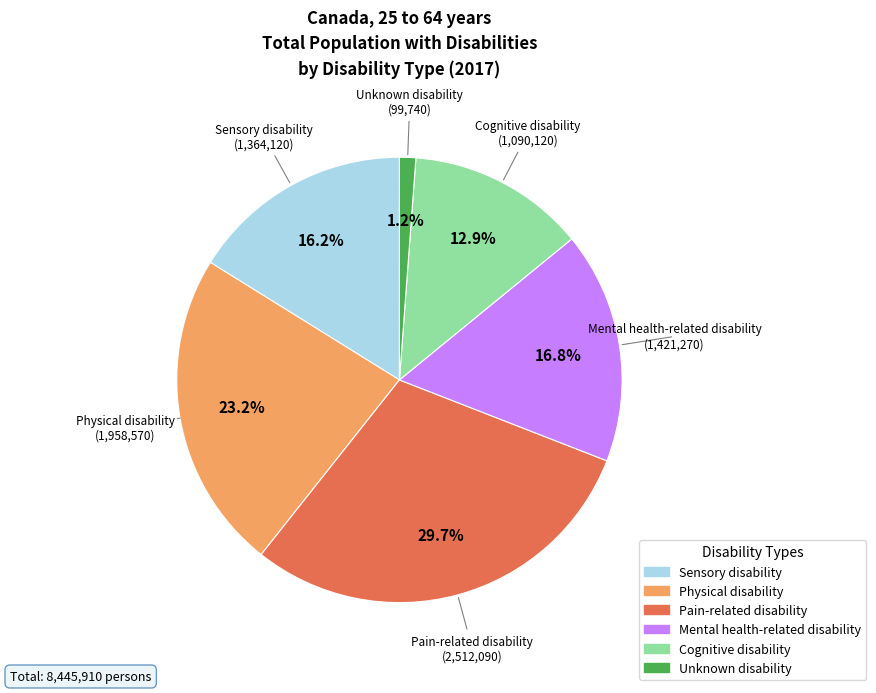

The Mental health-related disability slice represents 10% of the pie. True or false?

False